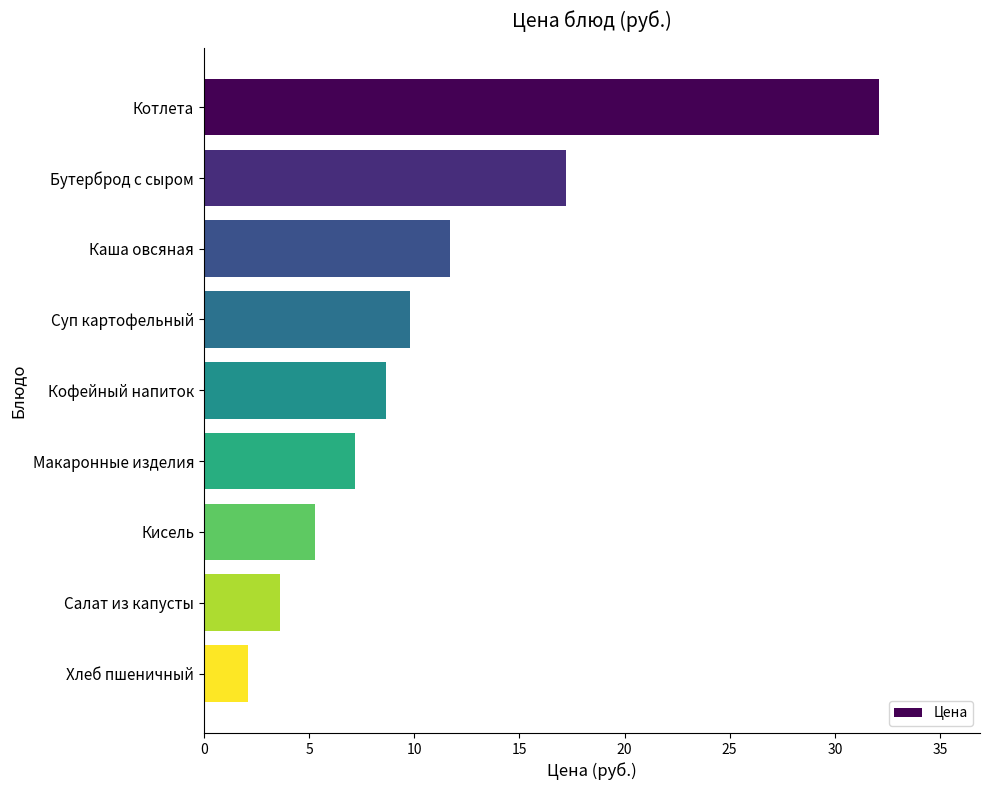

Is it true that the value at Кофейный напиток is 8.7?

True